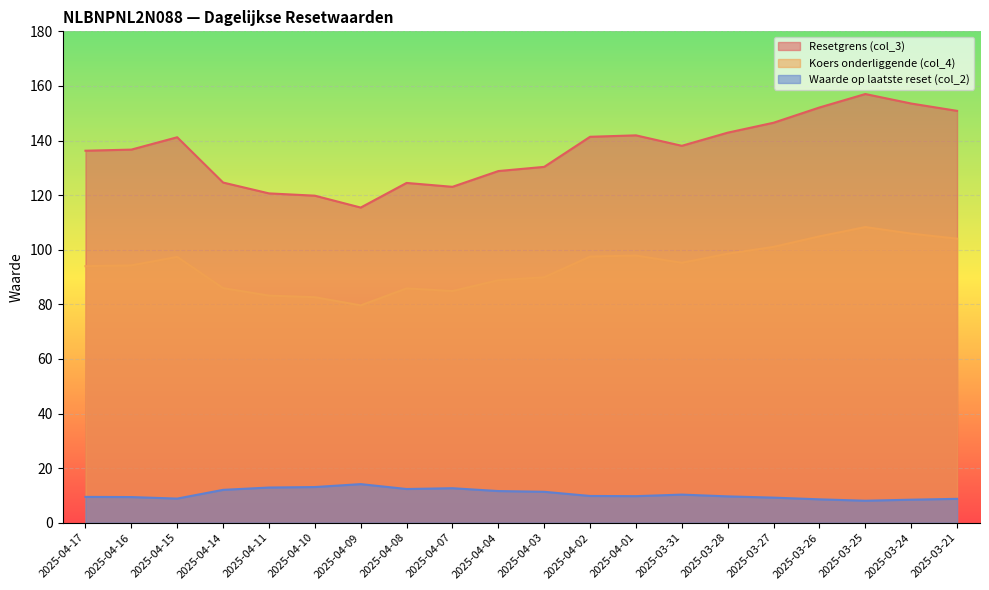

What position from the right is 2025-04-14?

17